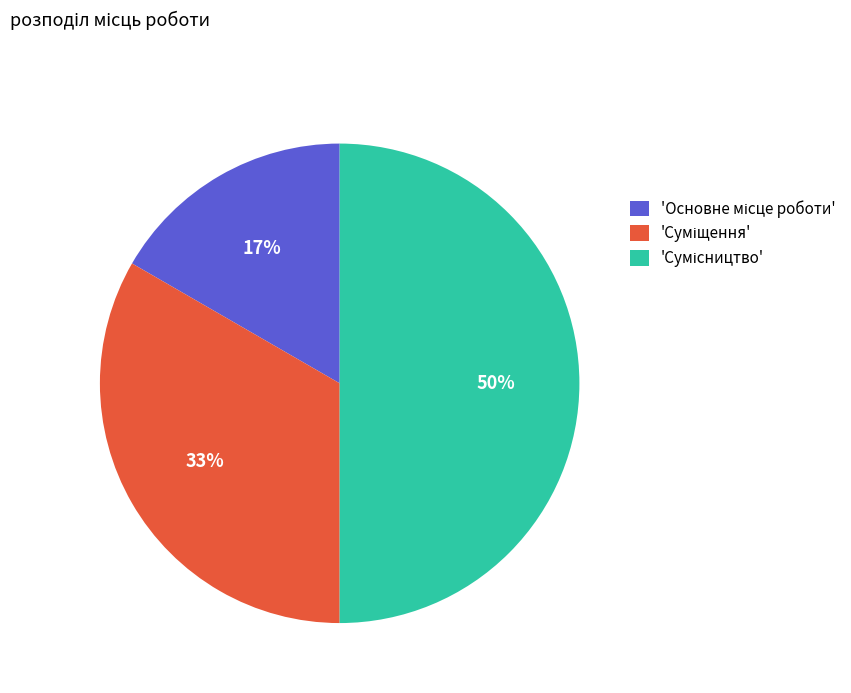

To the nearest percent, what is the difference between the largest and smallest slice percentages?

33%